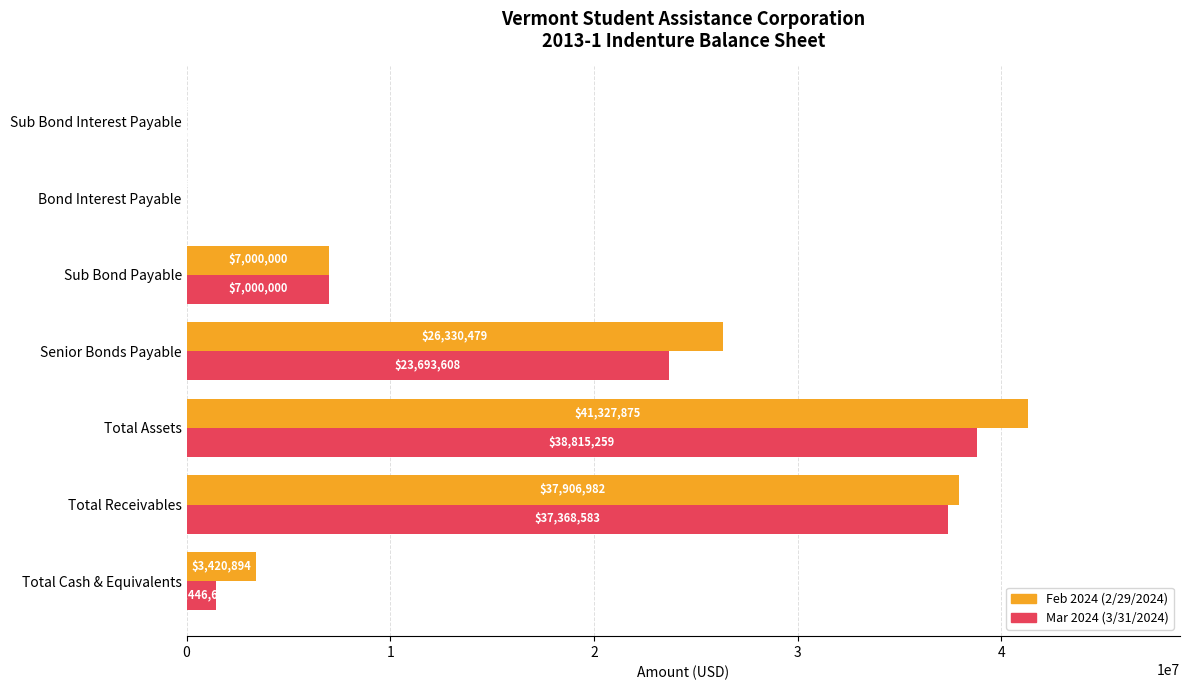

True or false: Feb 2024 (2/29/2024) has a value of 26330479.1 at Senior Bonds Payable.

True